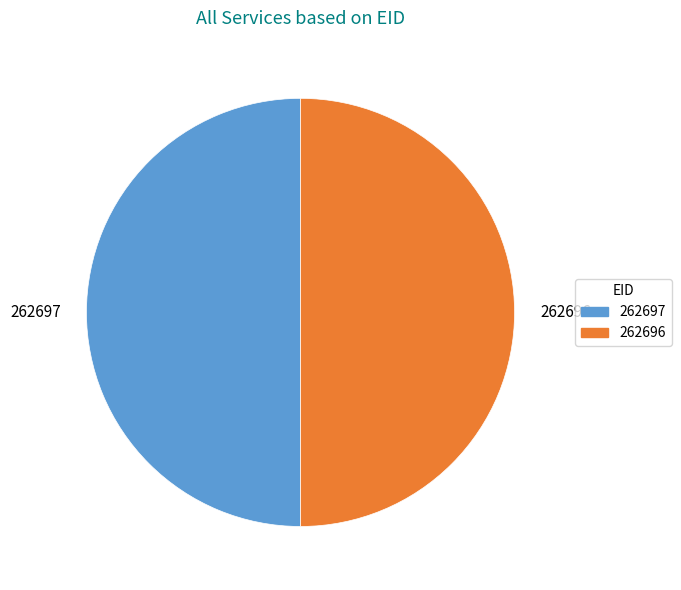

True or false: 262697 accounts for 50% of the total.

True